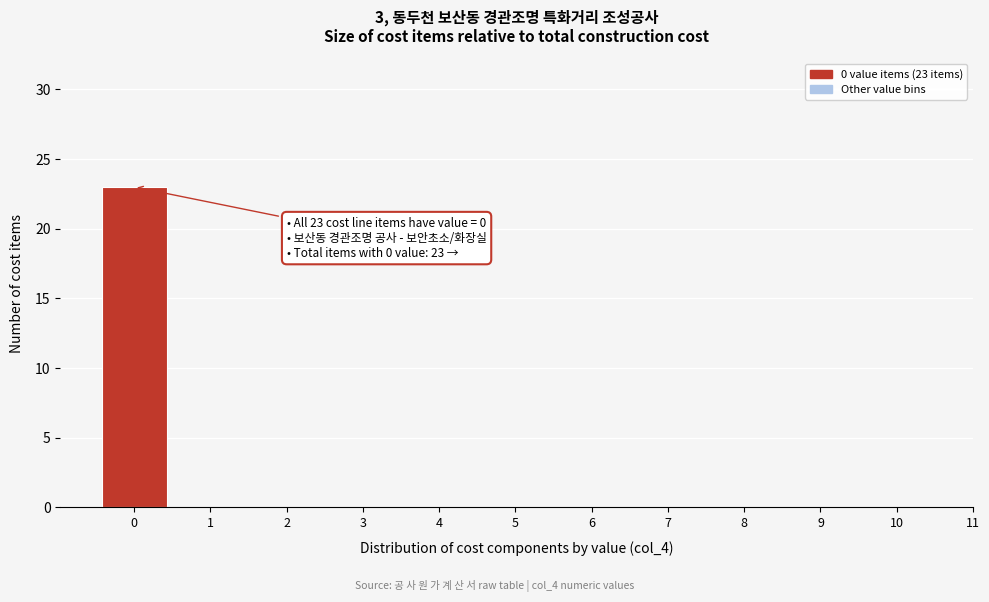

Reading left to right, extract all data points from this chart.

0=23	1=0	2=0	3=0	4=0	5=0	6=0	7=0	8=0	9=0	10=0